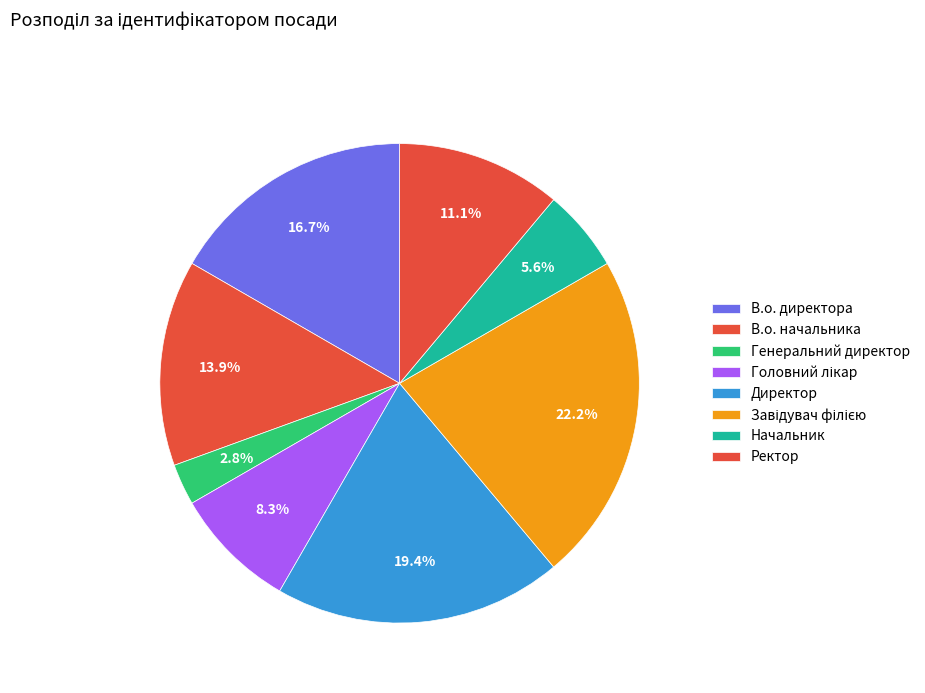

Combined, do Головний лікар and Завідувач філією account for over 50%?

No